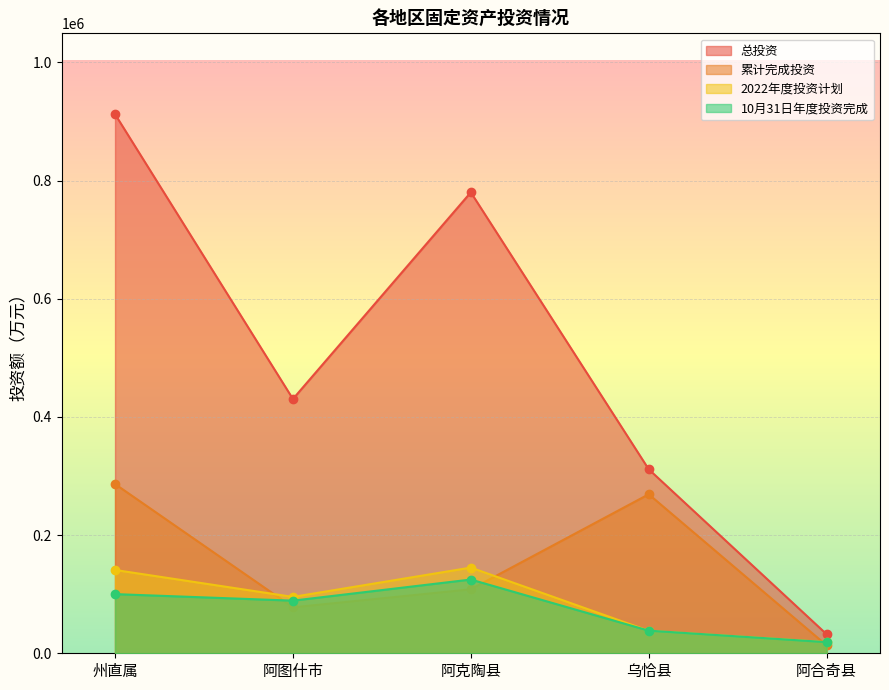

Which series has the widest spread of values?

总投资